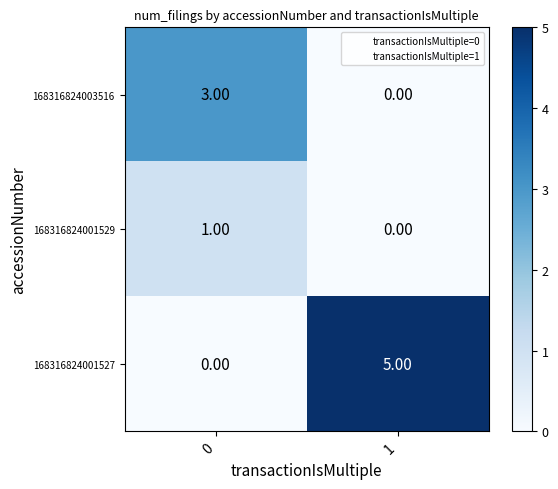

How many data points in 168316824001527 are less than 5?

1